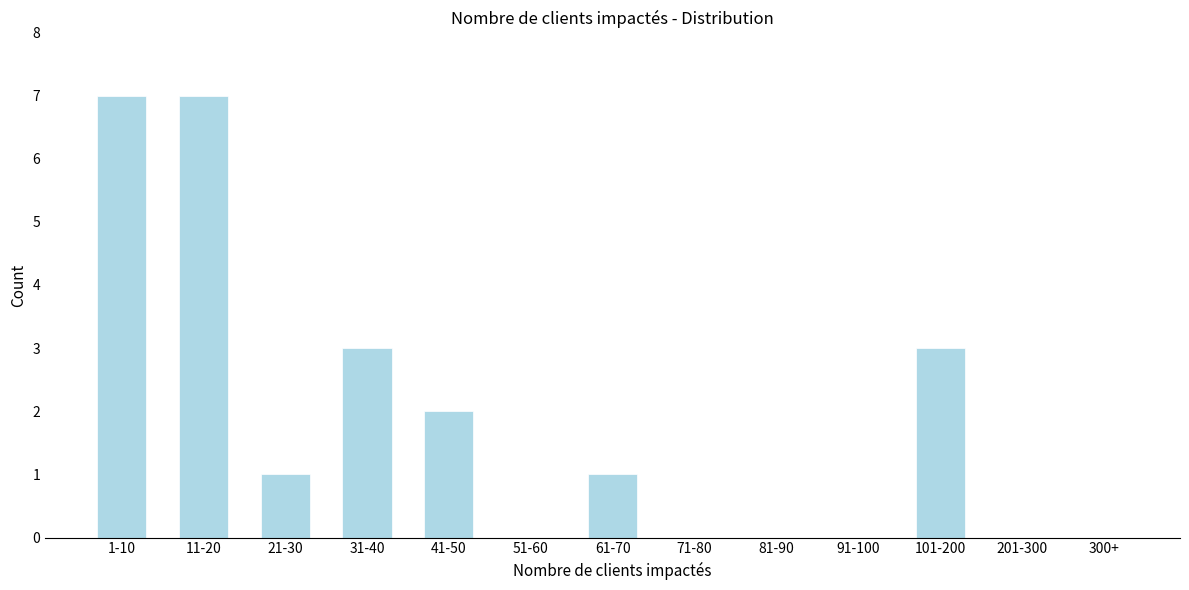

Reading left to right, what are all the values shown in this chart?

1-10=7	11-20=7	21-30=1	31-40=3	41-50=2	51-60=0	61-70=1	71-80=0	81-90=0	91-100=0	101-200=3	201-300=0	300+=0